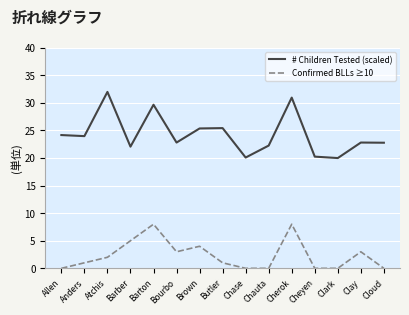

At Cheyen, list the series in order from smallest to largest.

Confirmed BLLs ≥10, # Children Tested (scaled)